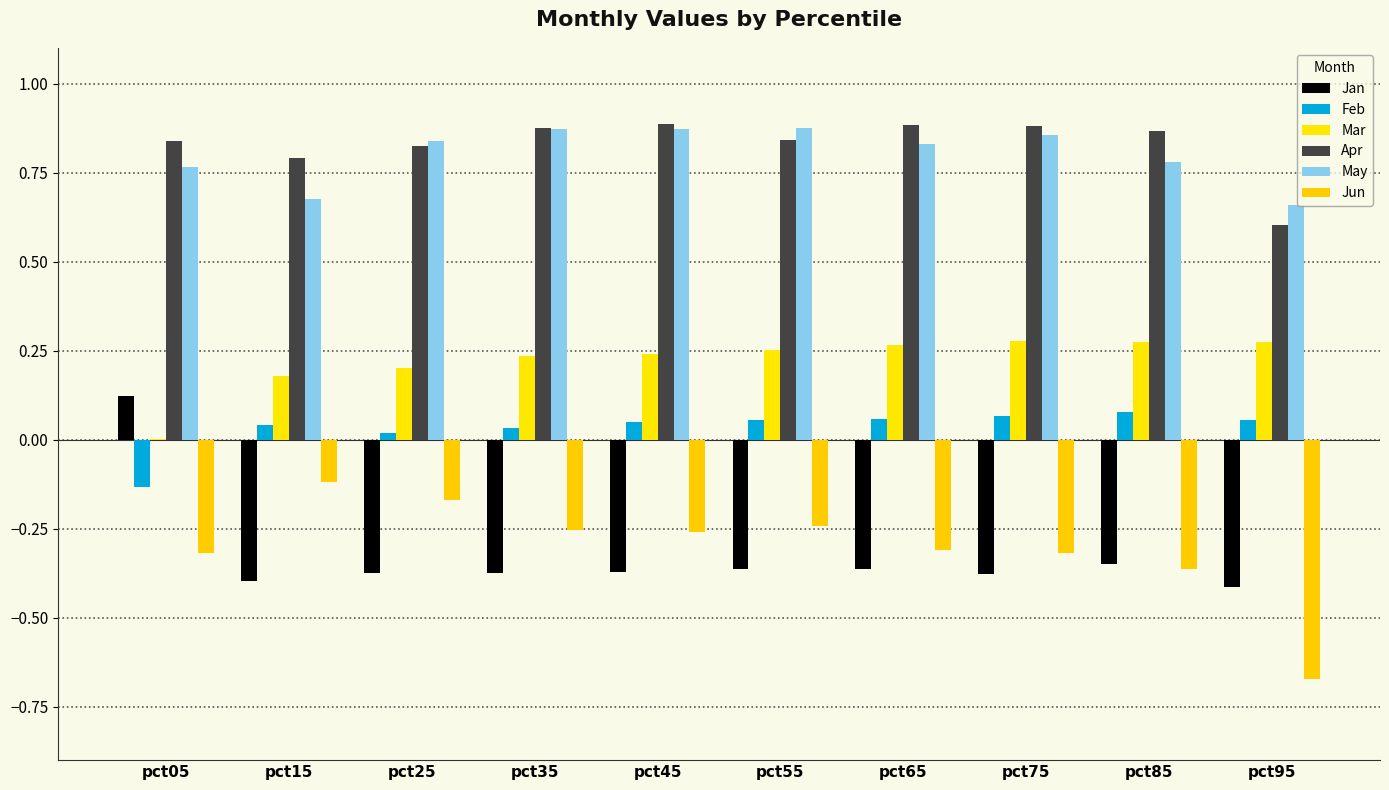

What is the smallest value displayed?

-0.7